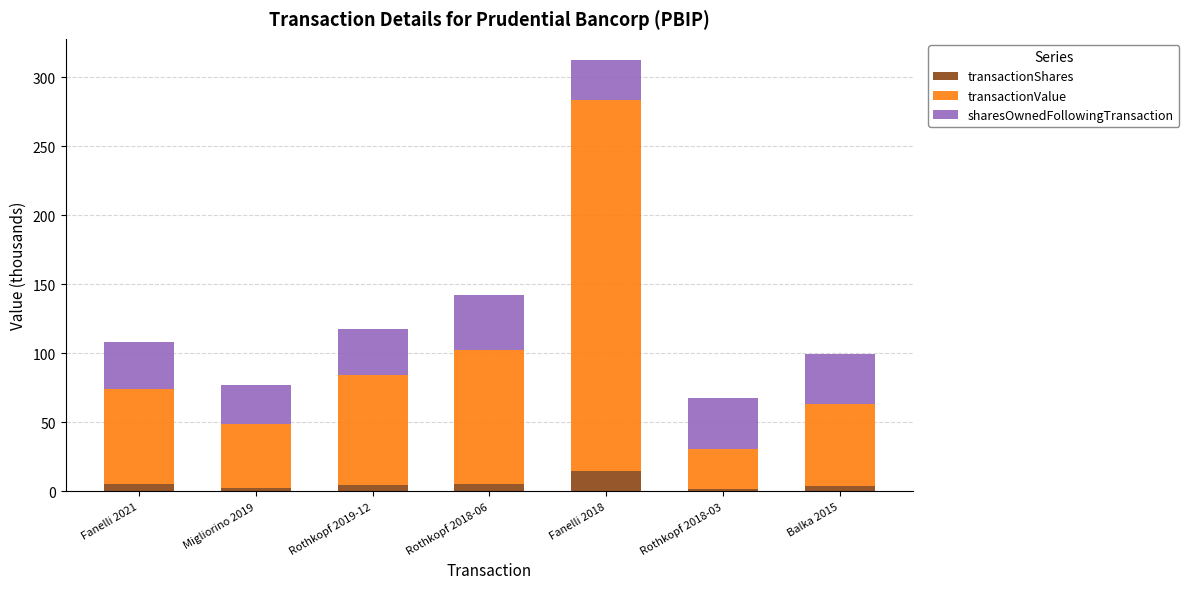

Are the bars horizontal?

No